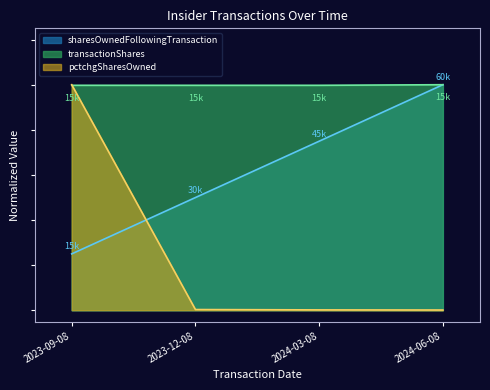

True or false: transactionShares has more than 1 interior local peaks.

False